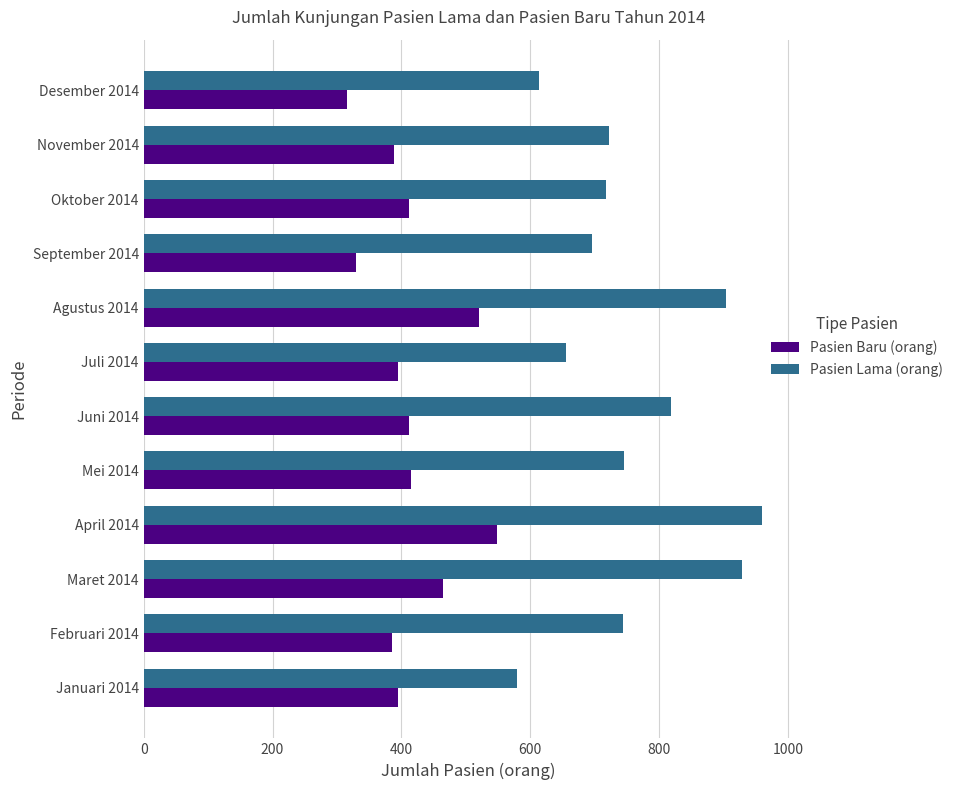

Is it true that Pasien Baru (orang) equals 549 at April 2014?

True